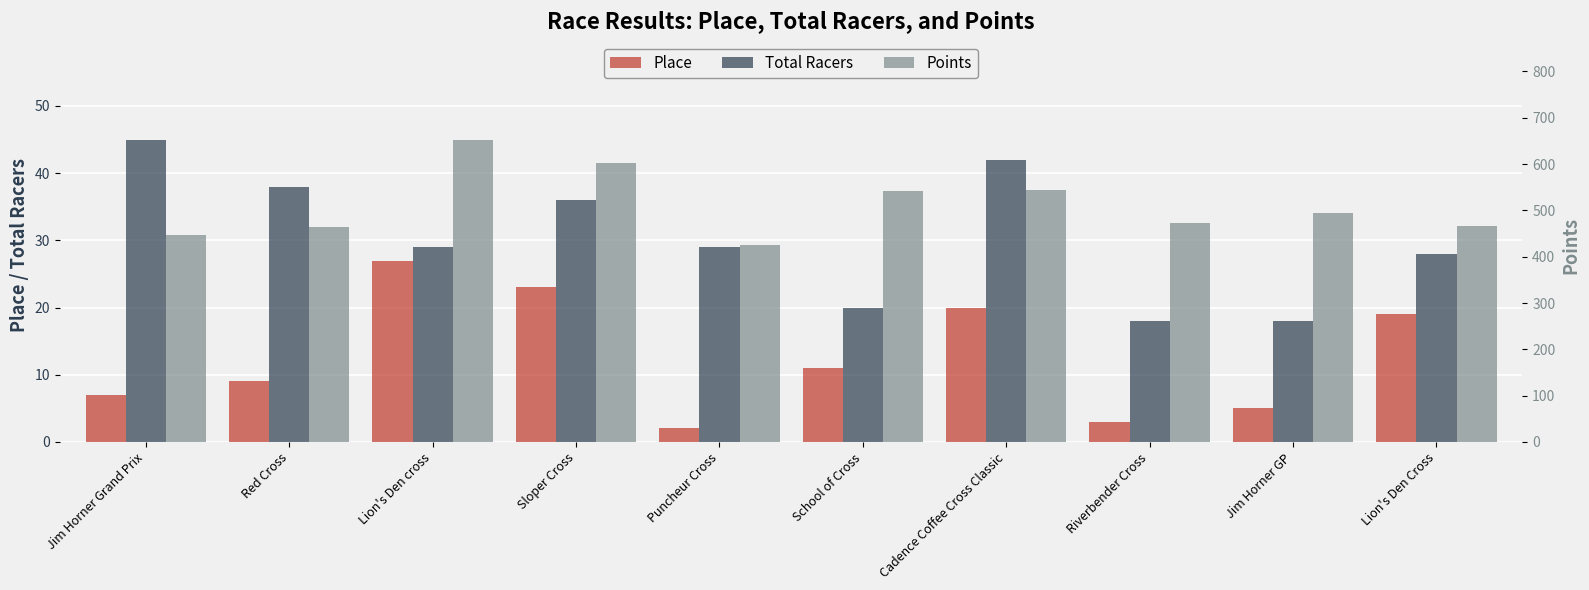

How many values in the Total Racers series exceed 29?

4